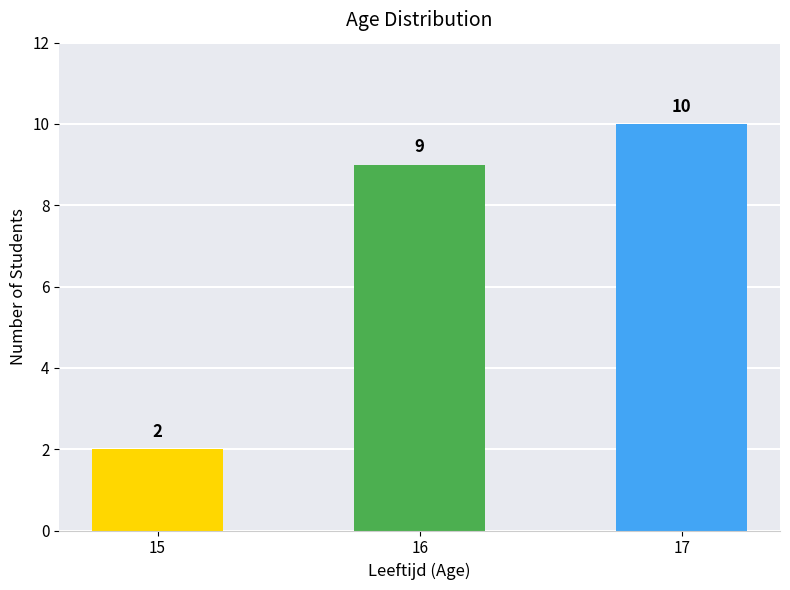

The chart shows a value of 2 at 15. True or false?

True